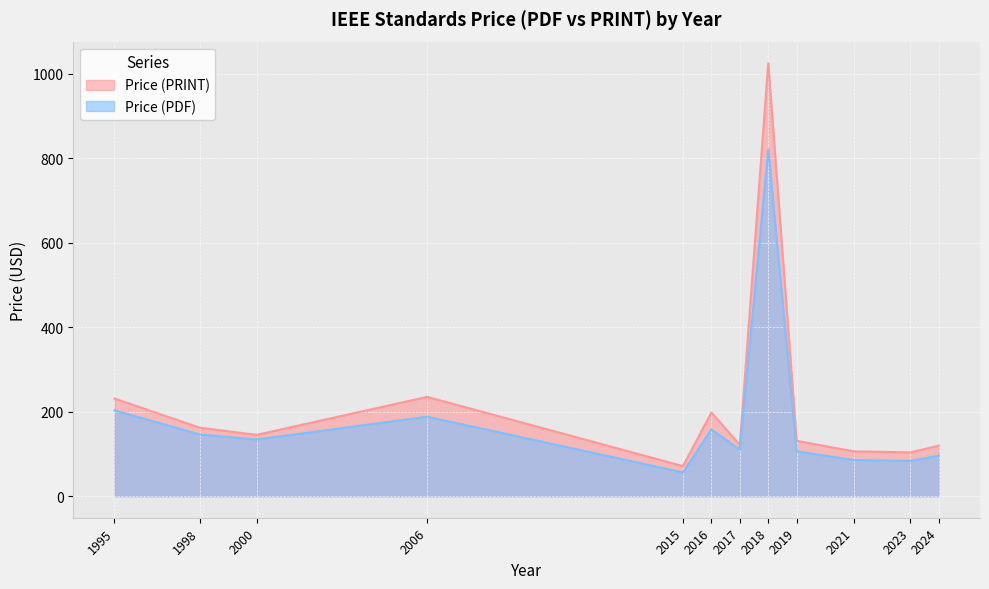

Which series has the largest total across all categories?

Price (PRINT)